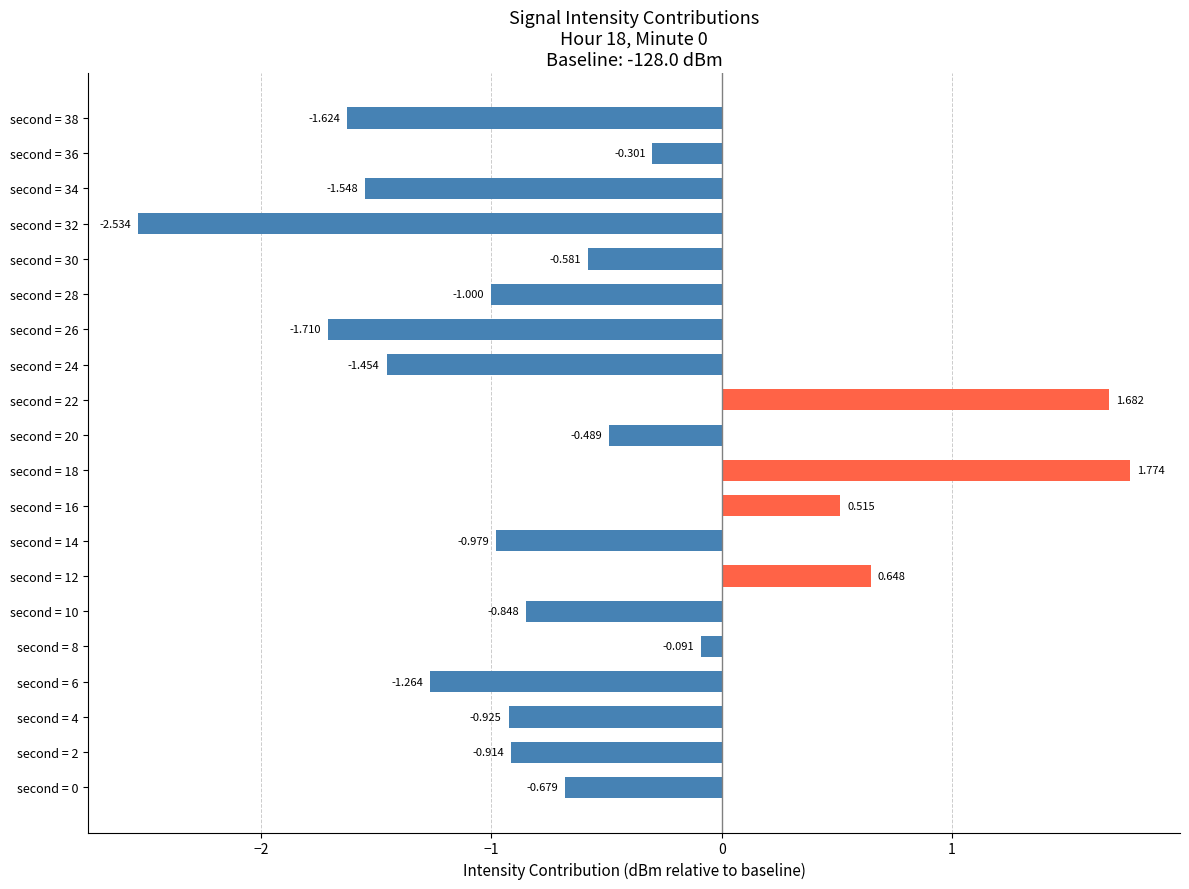

How many data points are less than 0?

16